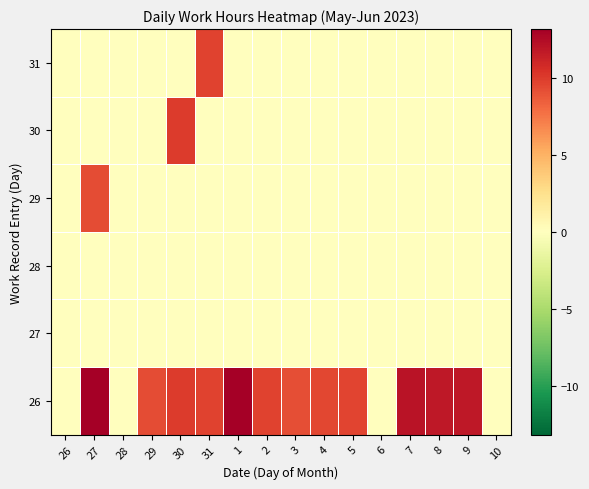

At which category is the sum across all series the highest?

27